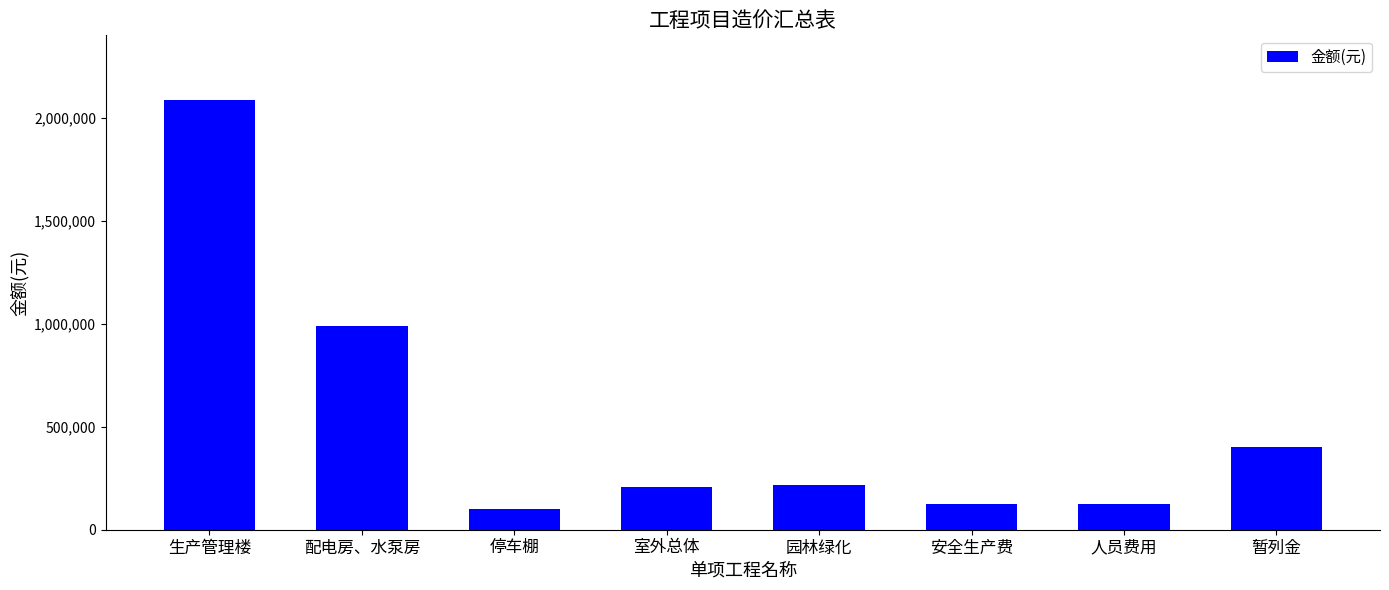

What is the label of the 2nd bar from the left?

配电房、水泵房